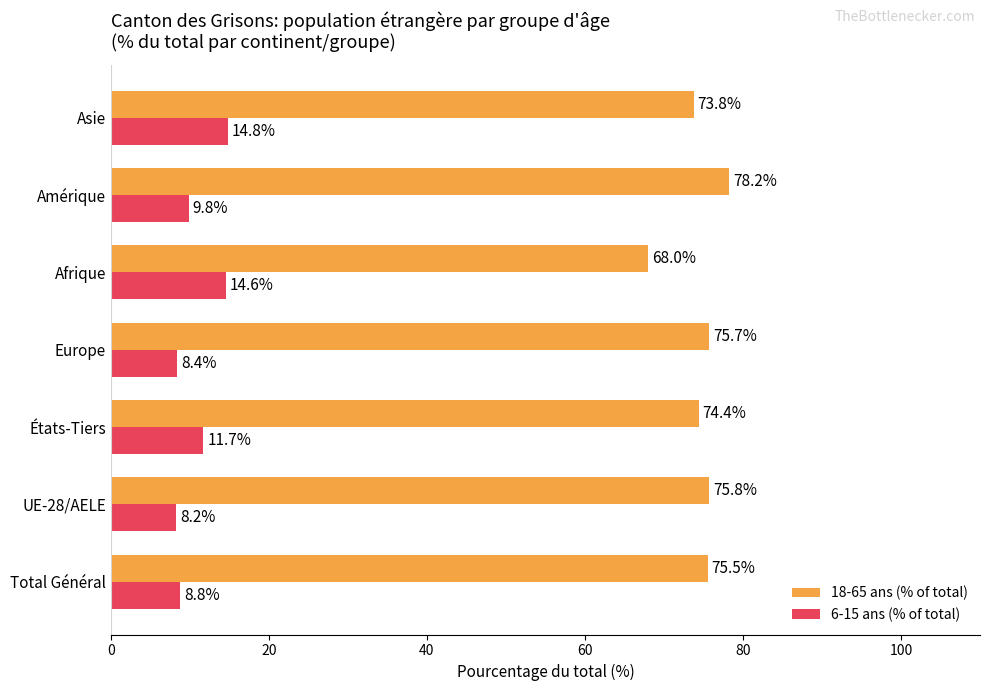

What is the highest value of the 18-65 ans (% of total) series?

78.2